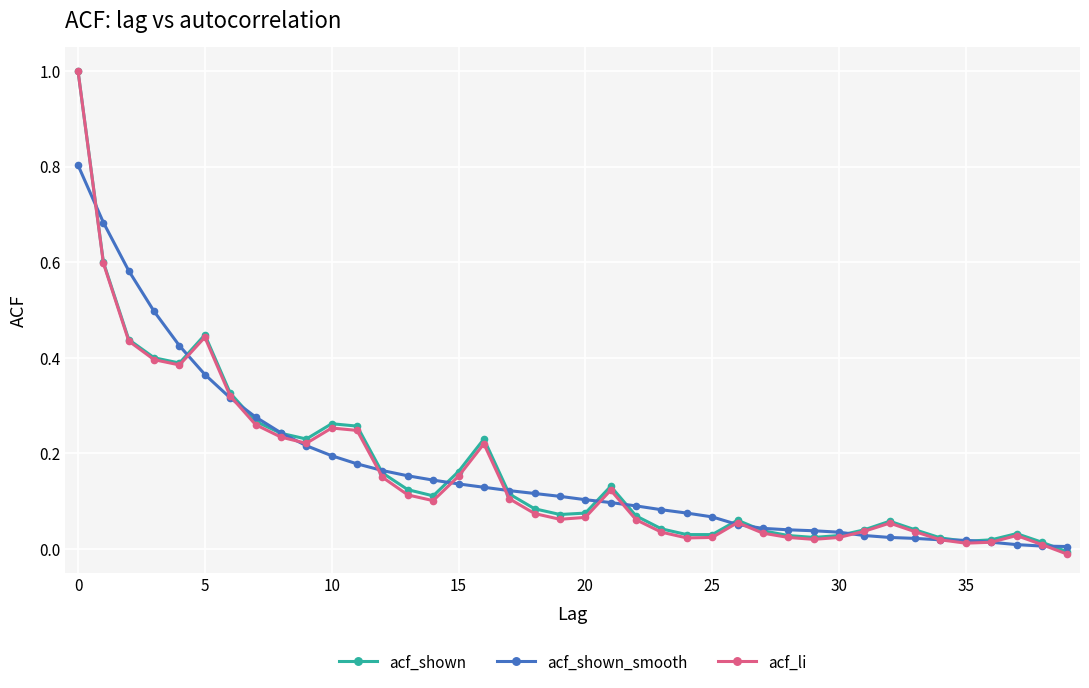

How many lines are shown in the chart?

3